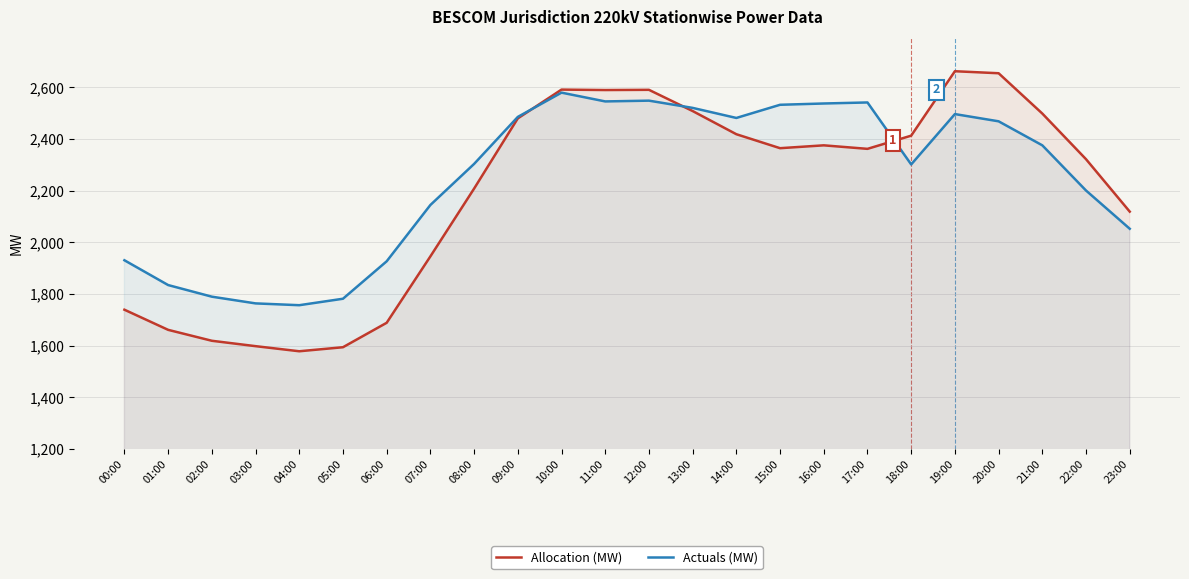

Is the value of Allocation (MW) at 07:00 greater than the value of Actuals (MW) at 13:00?

No